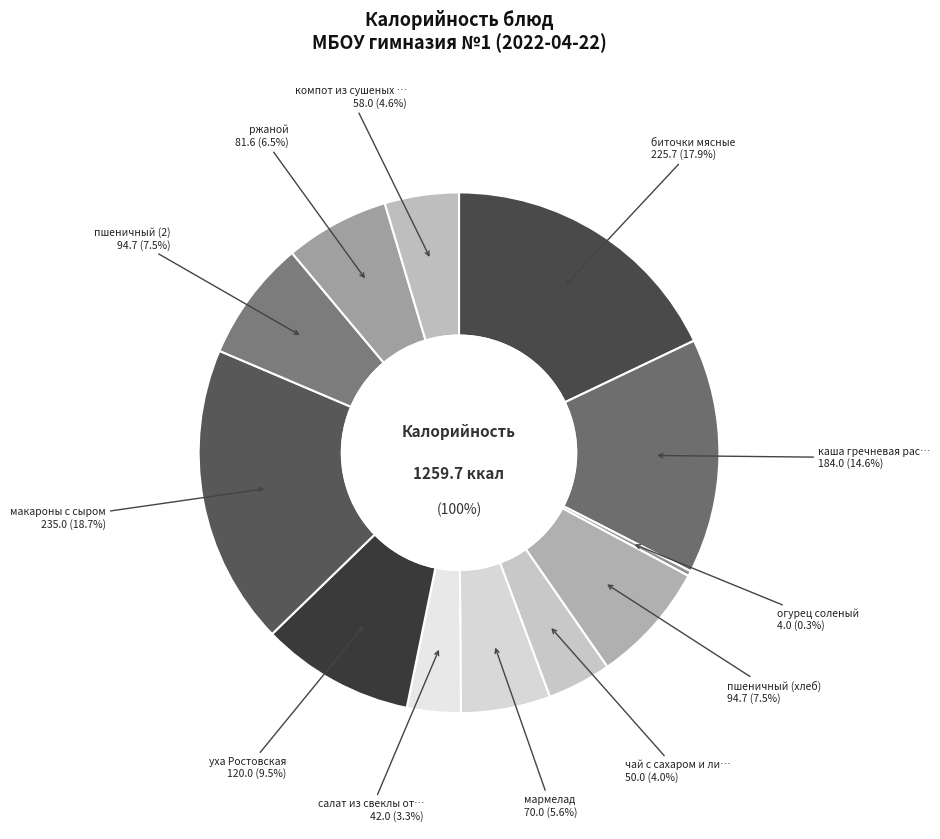

Between пшеничный (хлеб) and мармелад, which is larger?

пшеничный (хлеб)